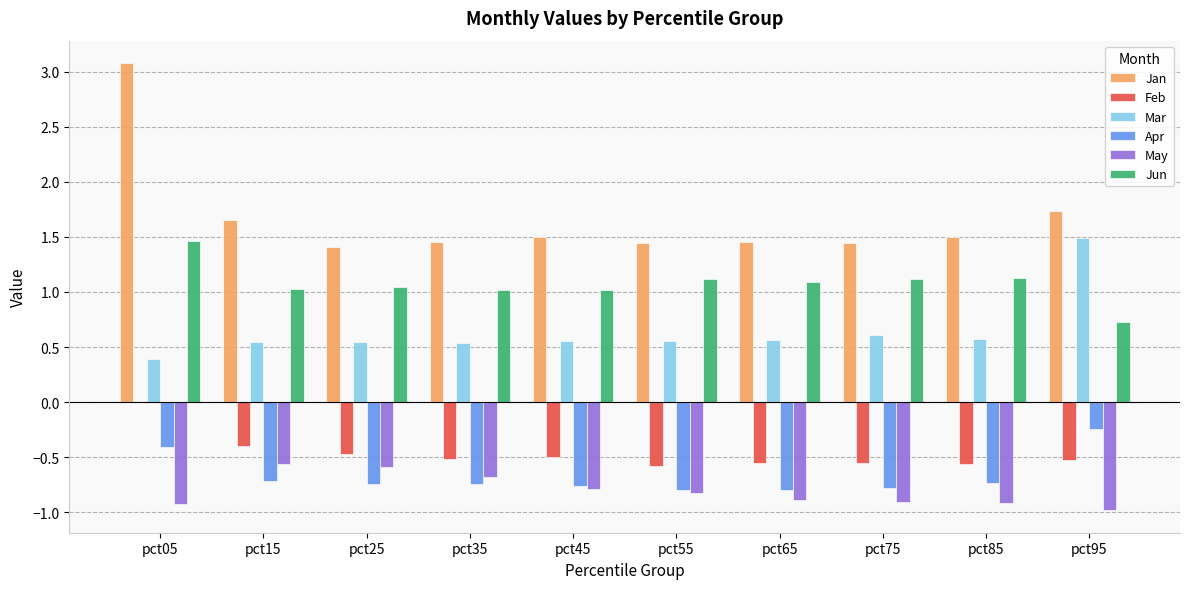

What is the approximate value of Apr at pct95?

-0.2